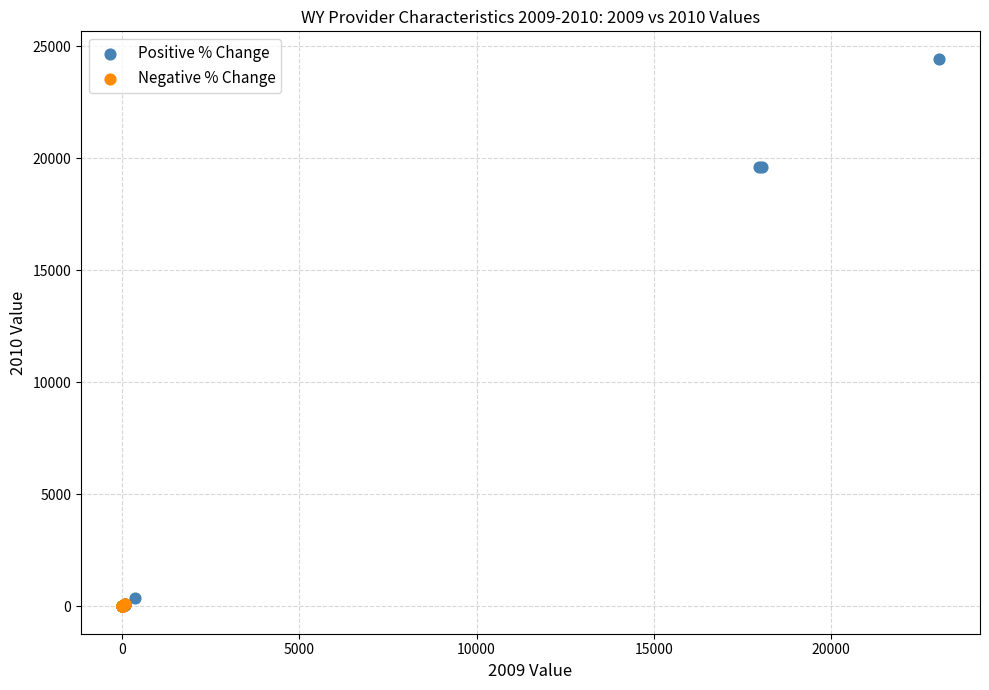

Which series has the widest spread of Y values?

Positive % Change